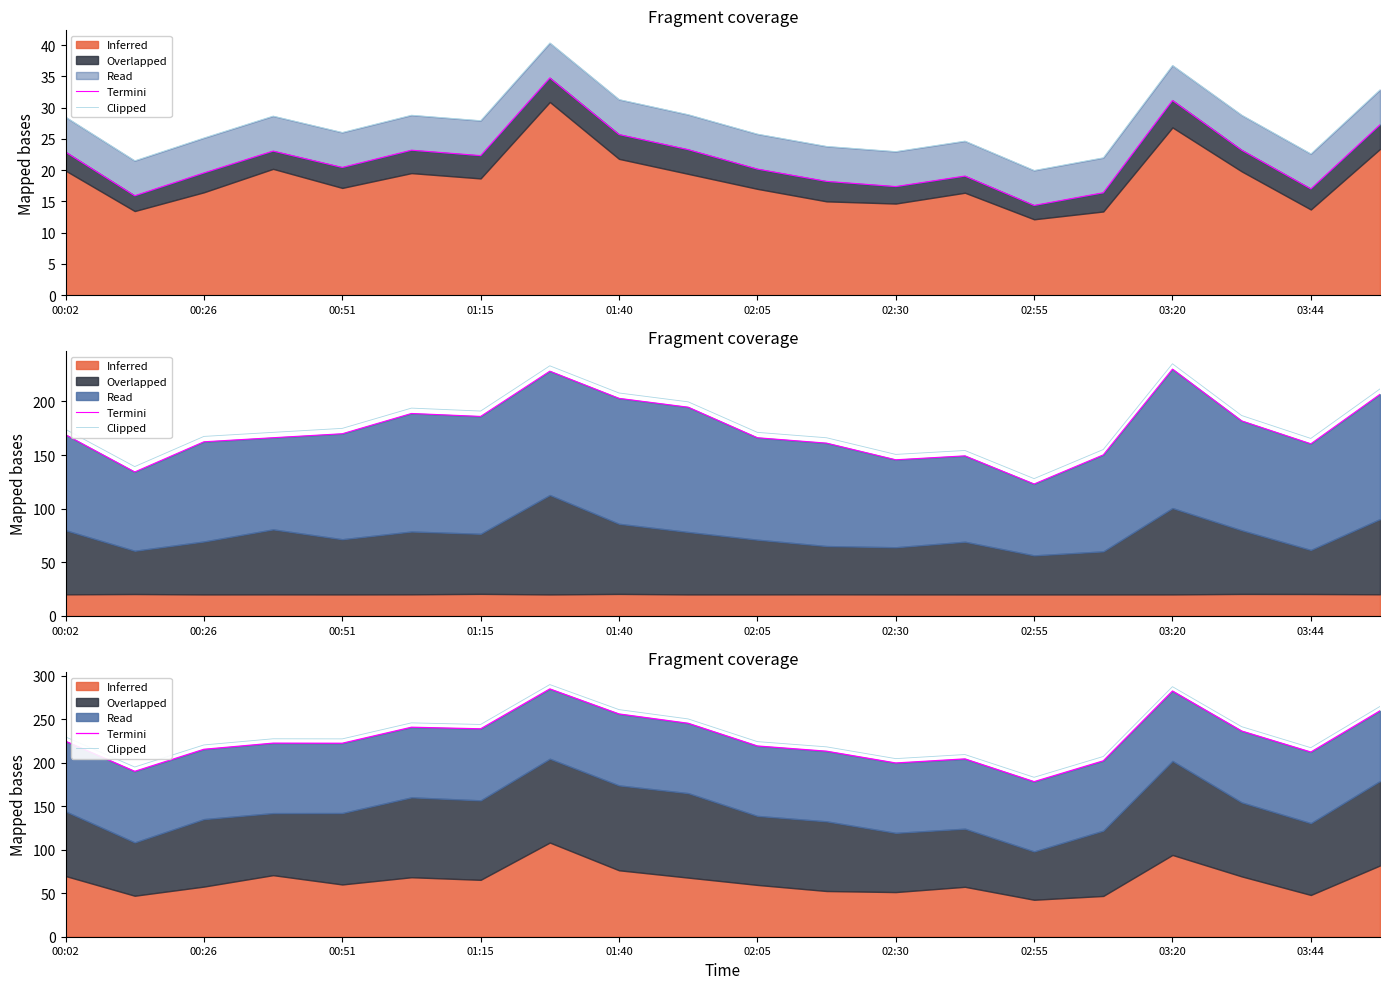

Reading left to right, extract all data points from this chart.

Termini: 224.5	189.9	215.3	222.3	222.2	240.6	238.8	284.6	255.8	245.1	219.1	213.1	199.5	204.2	178.1	202.0	282.2	236.3	212.1	259.5
Clipped: 229.5	194.9	220.3	227.3	227.2	245.6	243.8	289.6	260.8	250.1	224.1	218.1	204.5	209.2	183.1	207.0	287.2	241.3	217.1	264.5